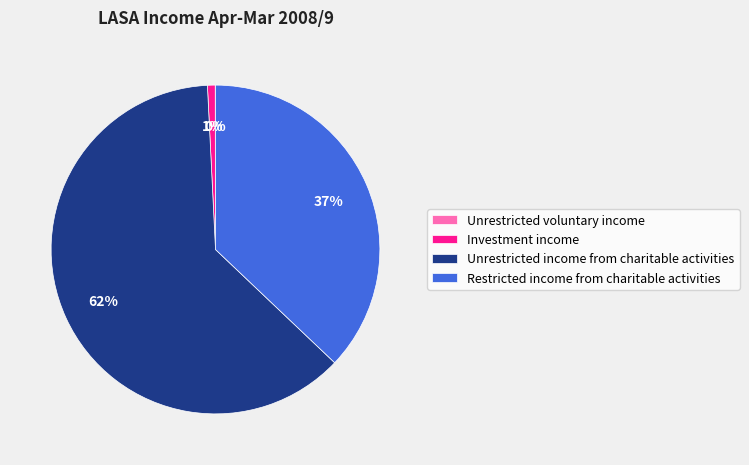

Combined, do Restricted income from charitable activities and Unrestricted income from charitable activities account for over 50%?

Yes